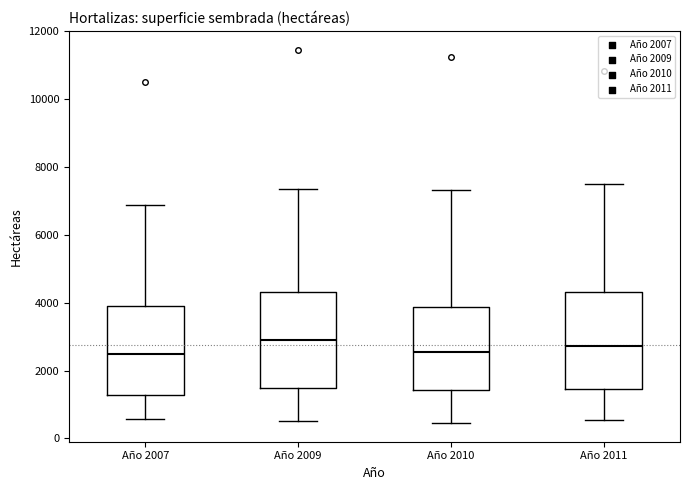

Reading left to right, read every box against the y-axis: the position of its median line, the range the box covers, and the ends of its whiskers. The values are not printed on the chart, so give them approximately, as read against the axis.

Año 2007: median 2400, box 1200 to 3800, whiskers 600 to 6800
Año 2009: median 3000, box 1400 to 4400, whiskers 600 to 7400
Año 2010: median 2600, box 1400 to 3800, whiskers 400 to 7400
Año 2011: median 2800, box 1400 to 4400, whiskers 600 to 7600